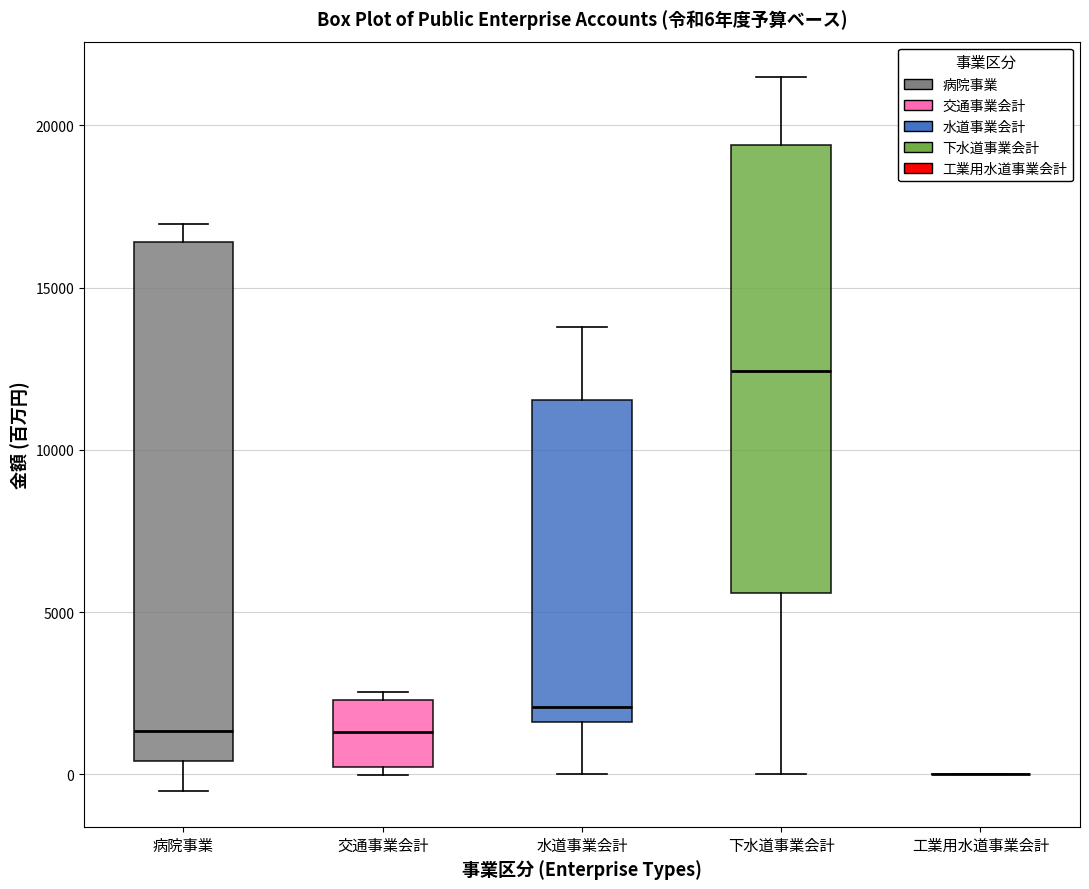

Comparing the boxes themselves (not the whiskers), which one is the tallest?

病院事業